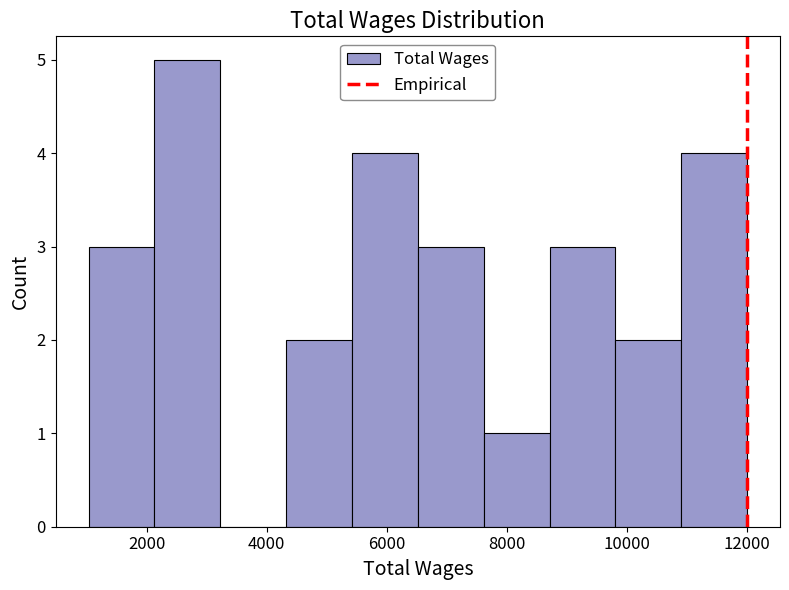

Over which range of the x-axis is the bar tallest?

2200 to 3200